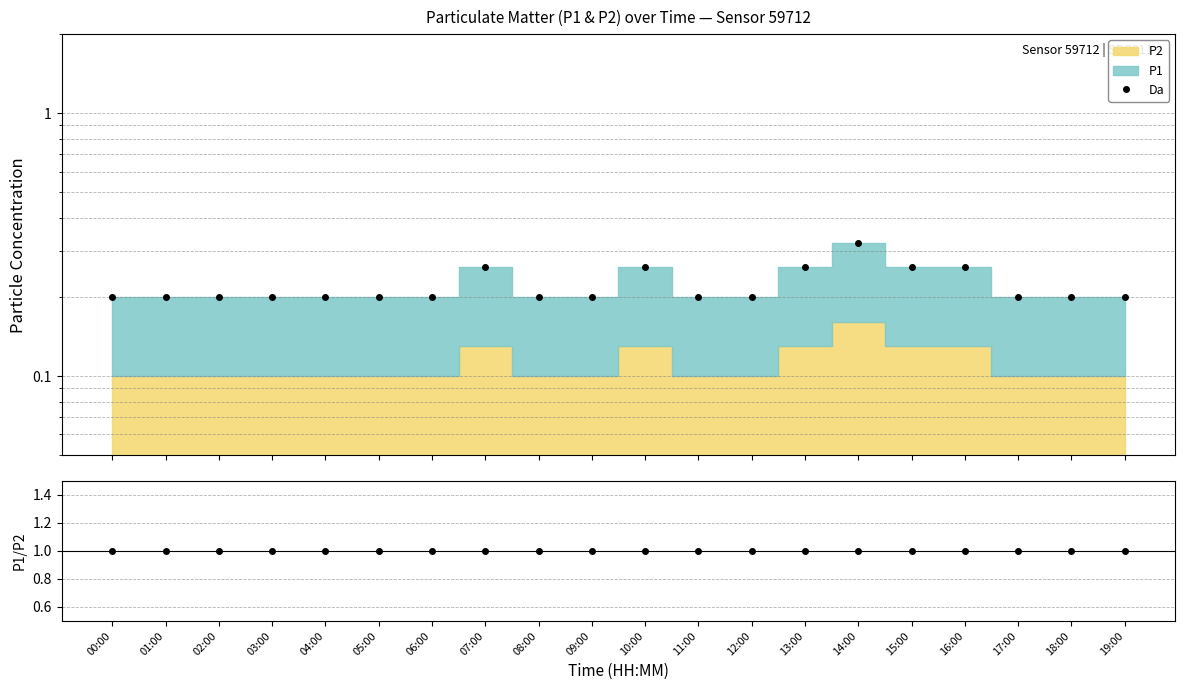

What is the difference between the maximum and minimum values in the Da series?

0.1